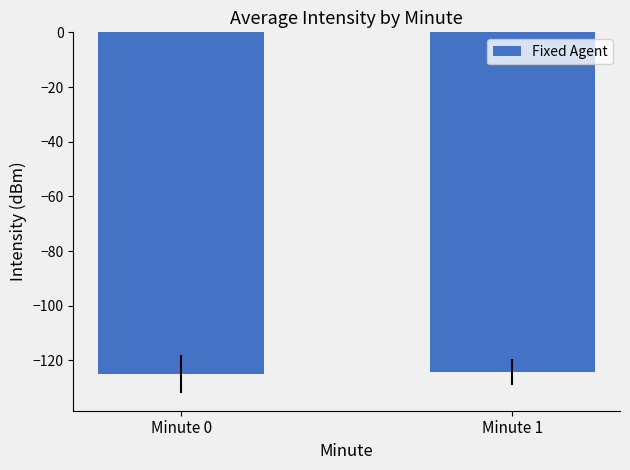

How many bars are there in total?

2